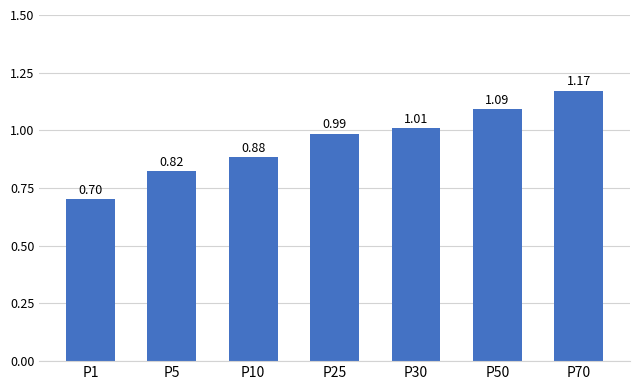

How many bars are there in total?

7